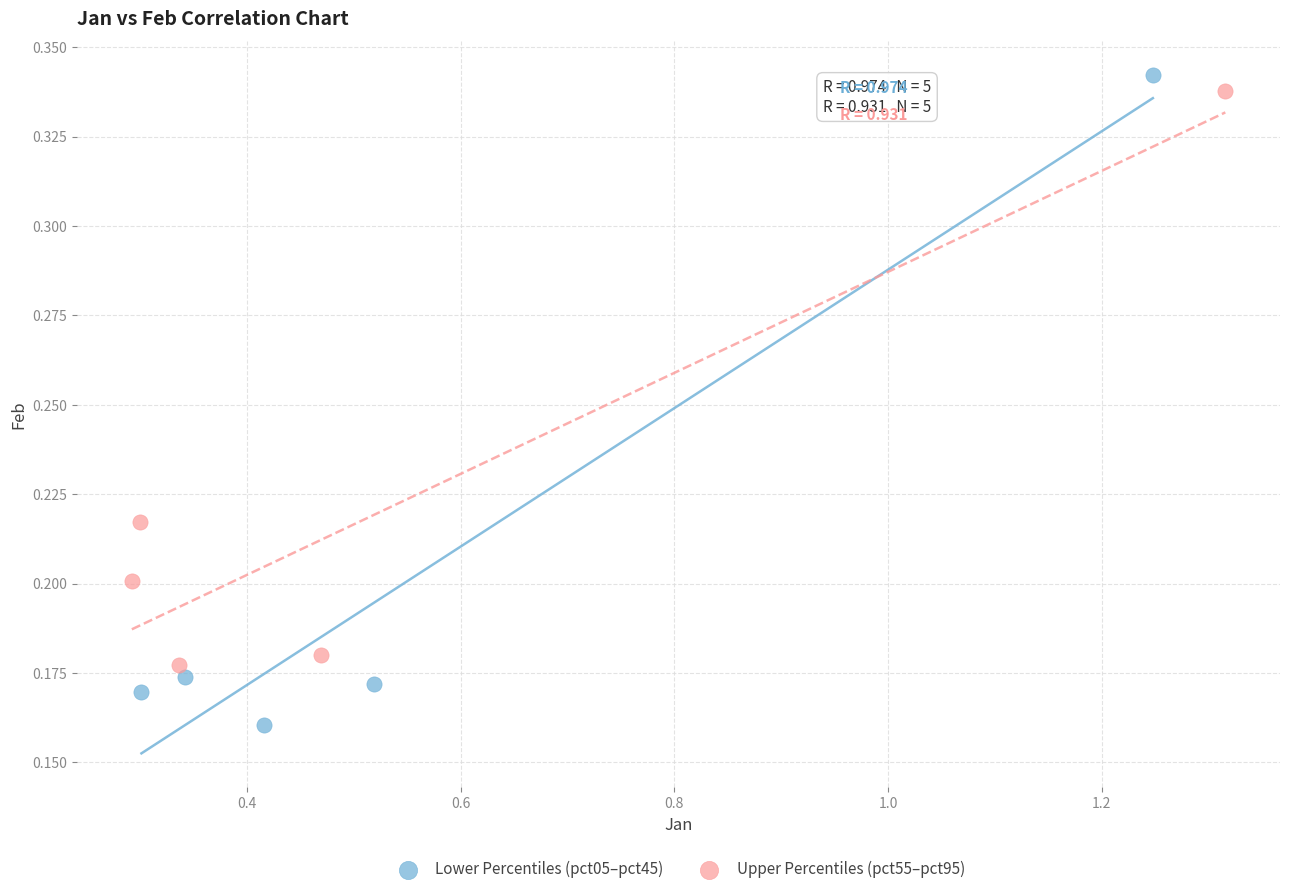

Which series reaches the minimum Y coordinate?

Lower Percentiles (pct05–pct45)